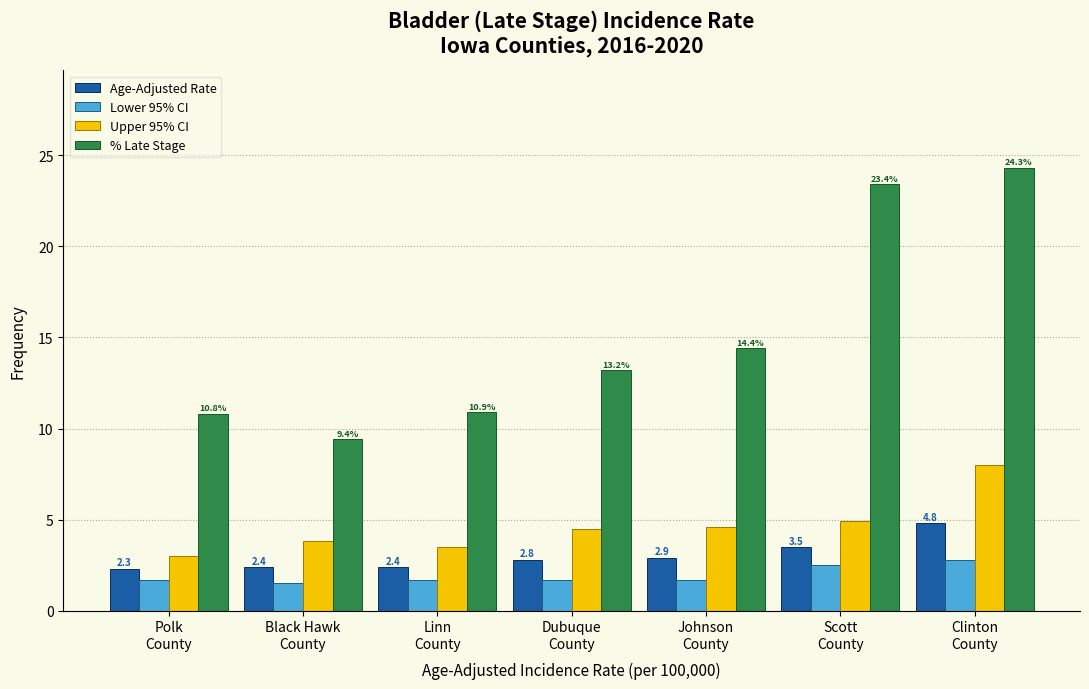

Reading left to right, extract all data points from this chart.

Age-Adjusted Rate: 2.3	2.4	2.4	2.8	2.9	3.5	4.8
Lower 95% CI: 1.7	1.5	1.7	1.7	1.7	2.5	2.8
Upper 95% CI: 3.0	3.8	3.5	4.5	4.6	4.9	8.0
% Late Stage: 10.8	9.4	10.9	13.2	14.4	23.4	24.3